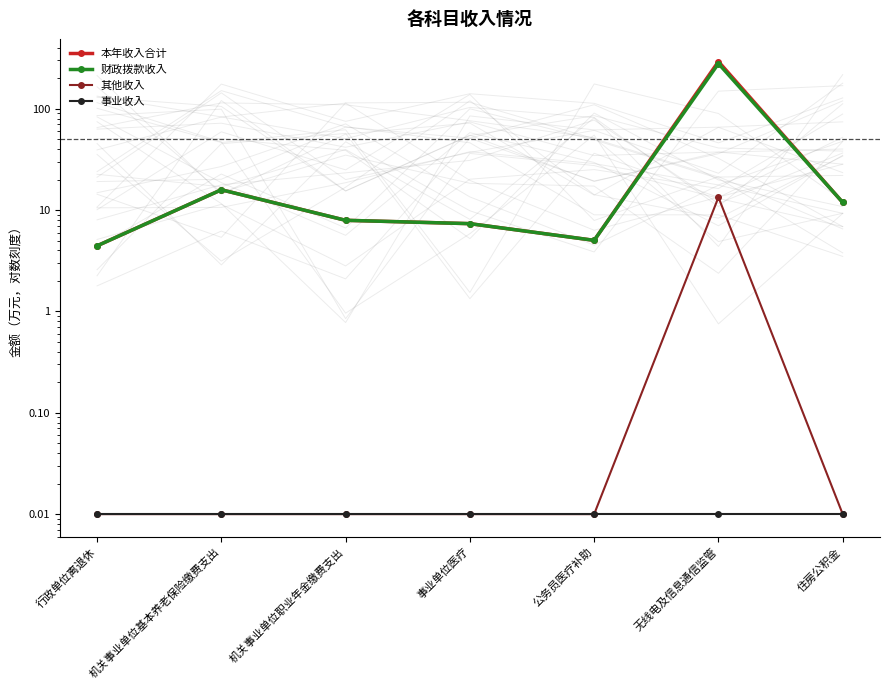

What is the difference between the highest and lowest values at 机关事业单位基本养老保险缴费支出?

15.9